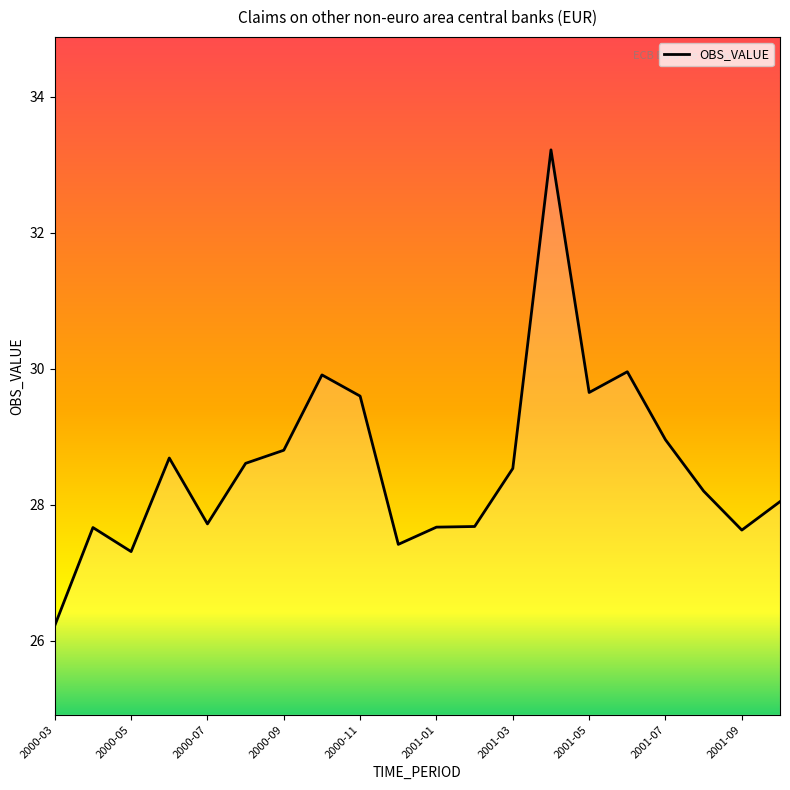

What is the minimum value shown in the chart?

26.2